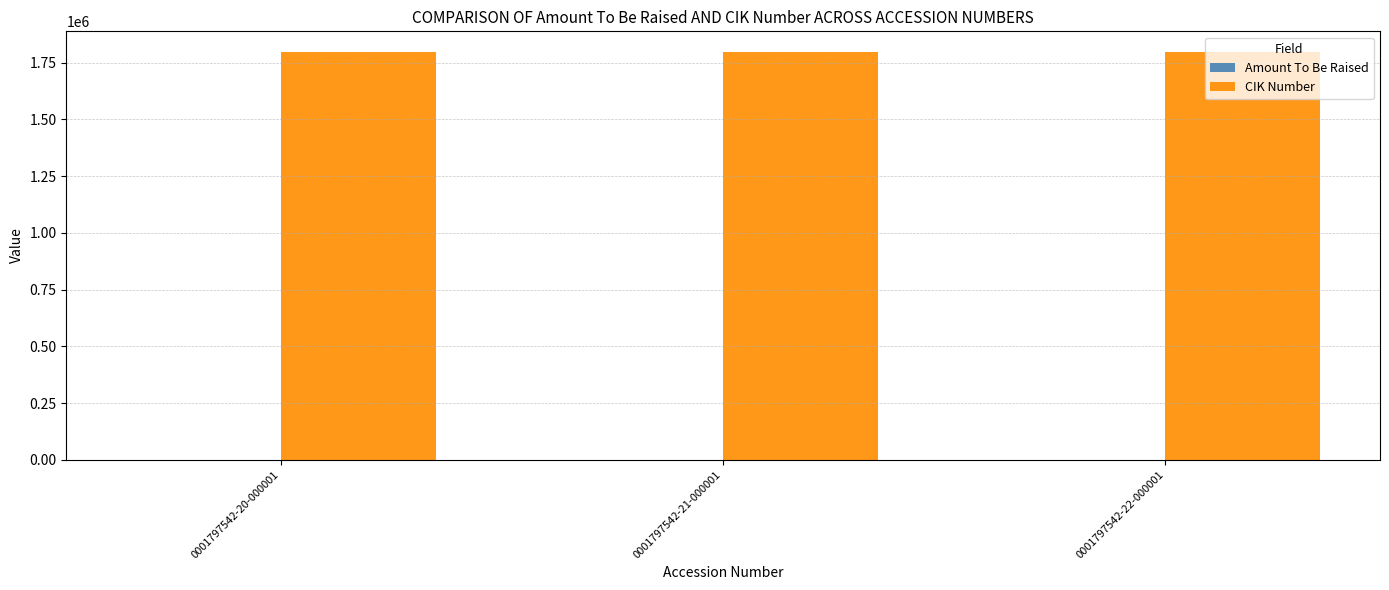

How many groups of bars are there?

3